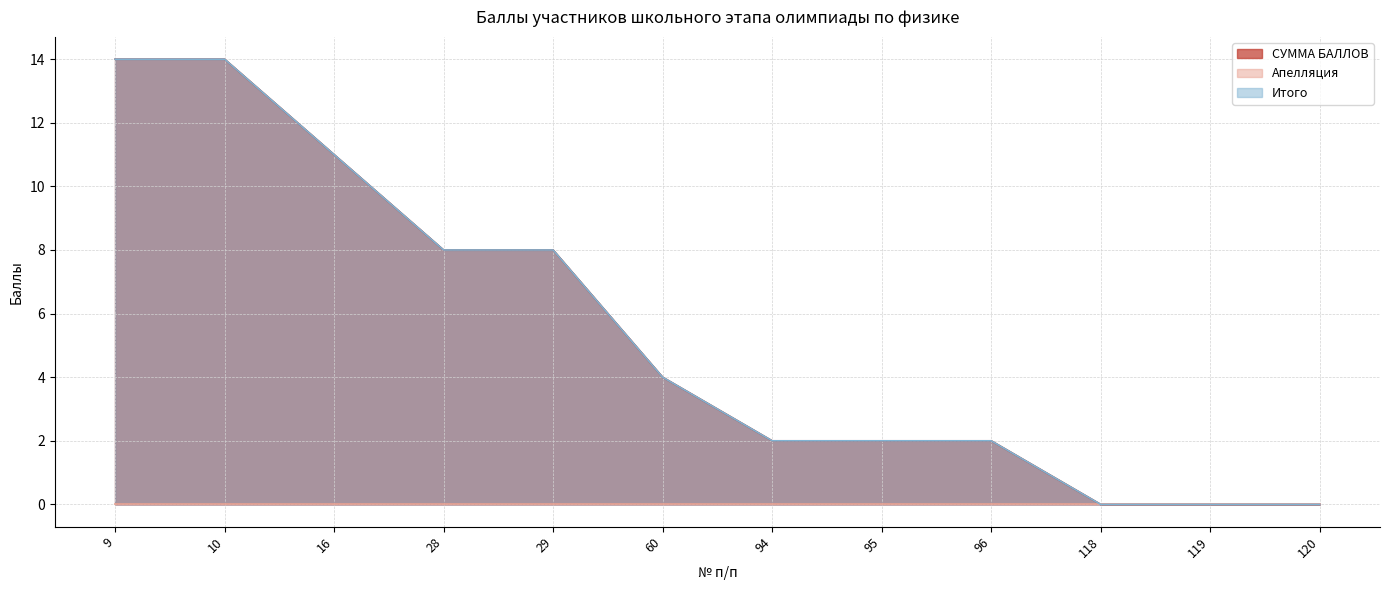

How many values in СУММА БАЛЛОВ are above zero?

9